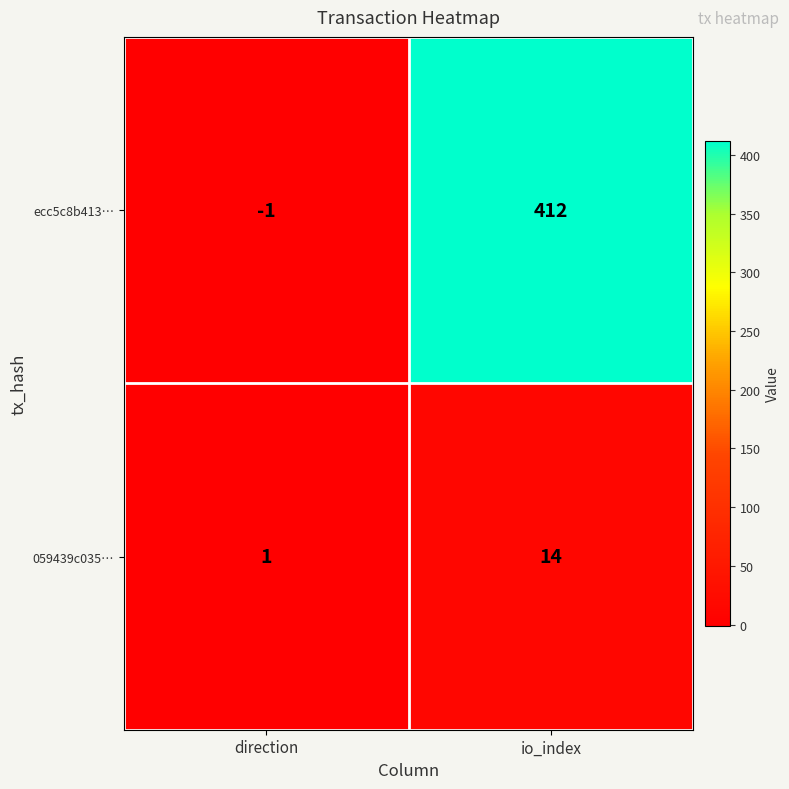

Reading left to right, extract all data points from this chart.

ecc5c8b413…: -1	412
059439c035…: 1	14